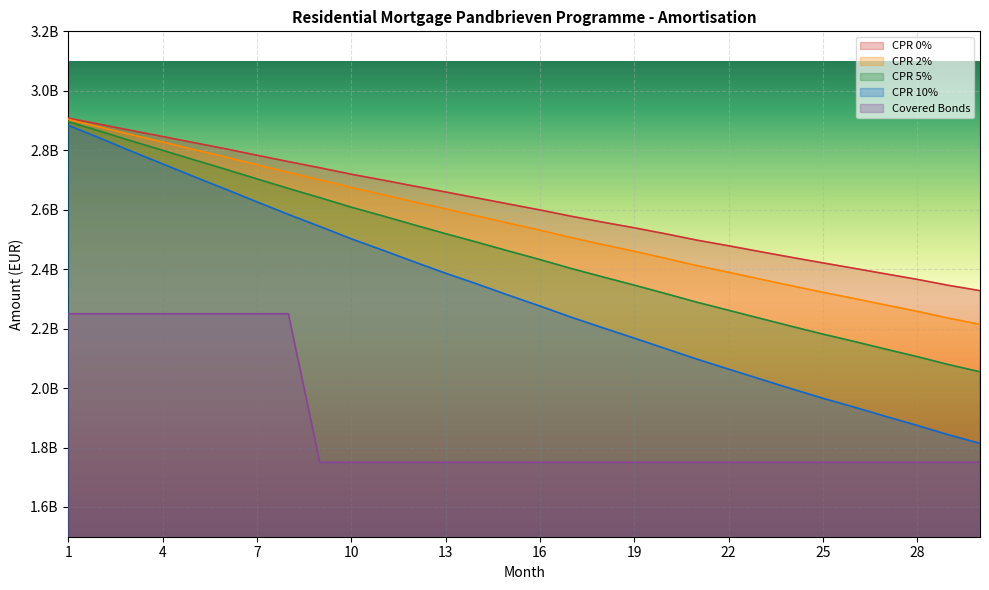

The CPR 0% series shows 3721158493.5 at 26. True or false?

False